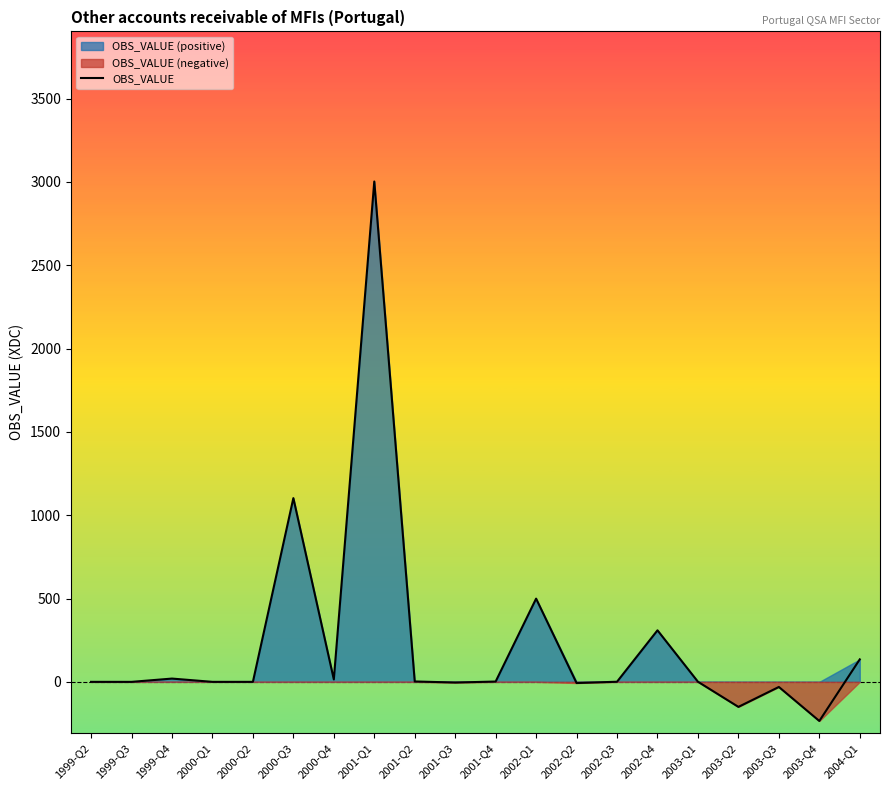

What is the label of the 3rd point from the left?

1999-Q4